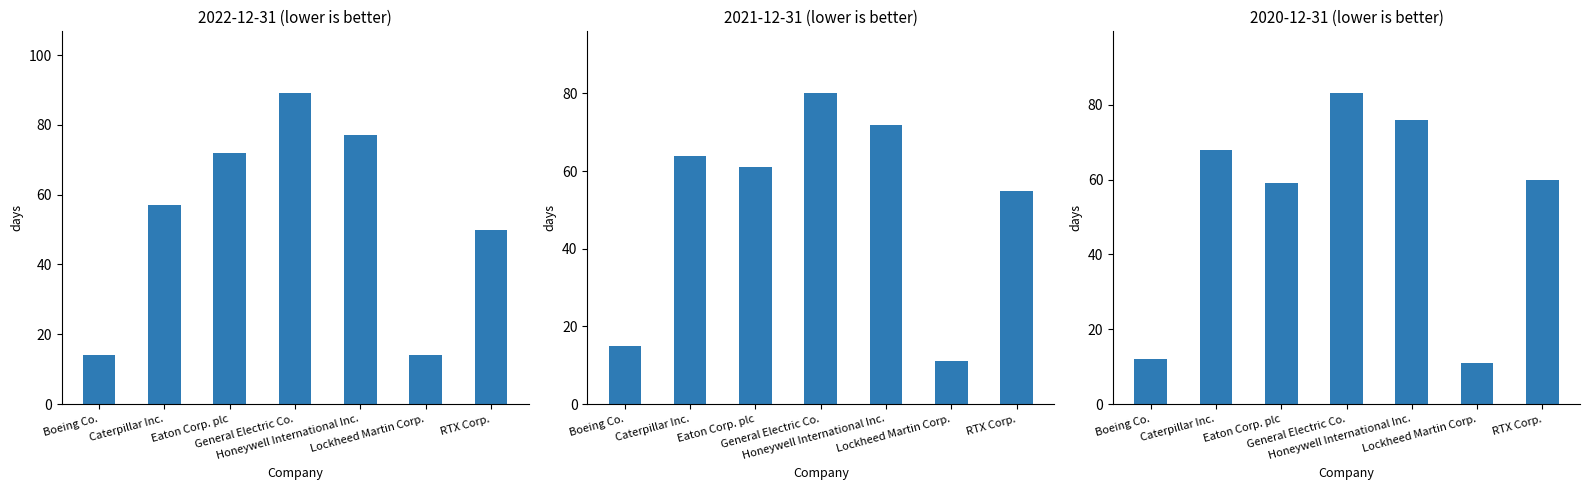

Reading left to right, what are all the values shown in this chart?

2022-12-31: 14	57	72	89	77	14	50
2021-12-31: 15	64	61	80	72	11	55
2020-12-31: 12	68	59	83	76	11	60